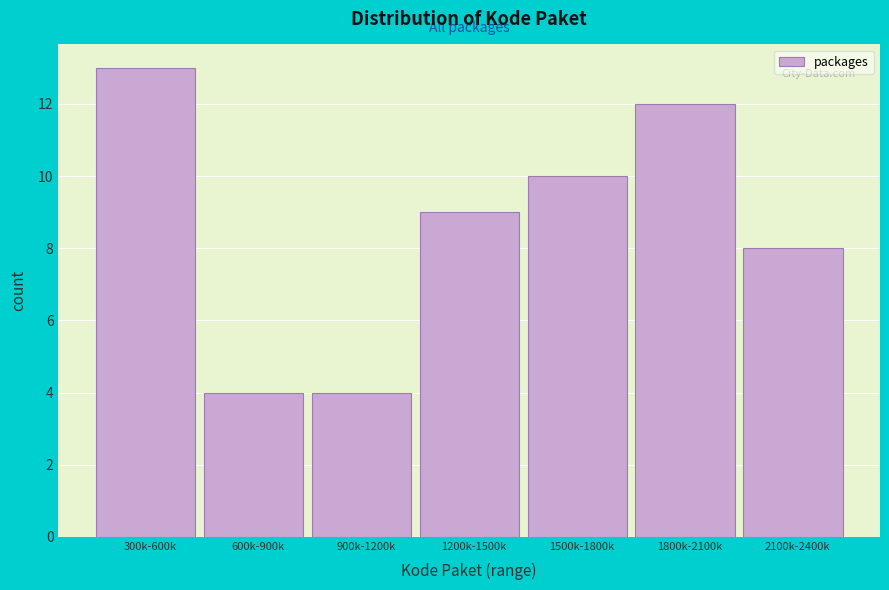

Reading left to right, what are all the values shown in this chart?

13	4	4	9	10	12	8